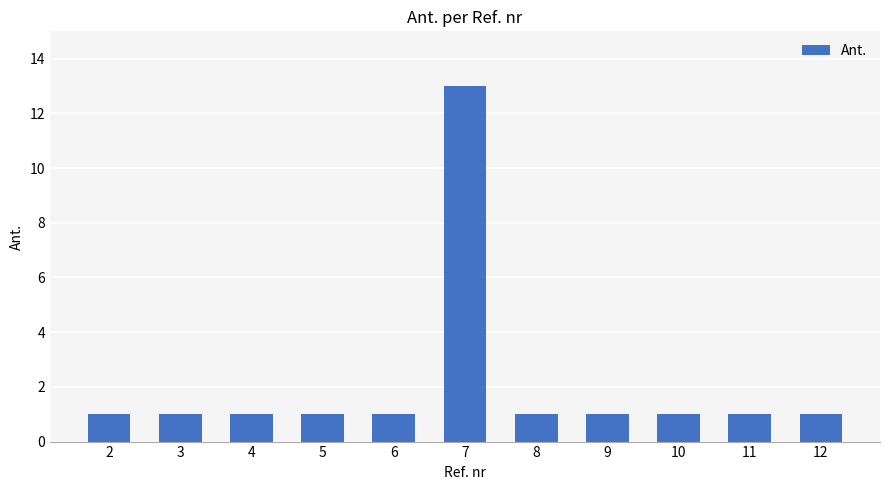

What is the value of the 9th bar from the left?

1